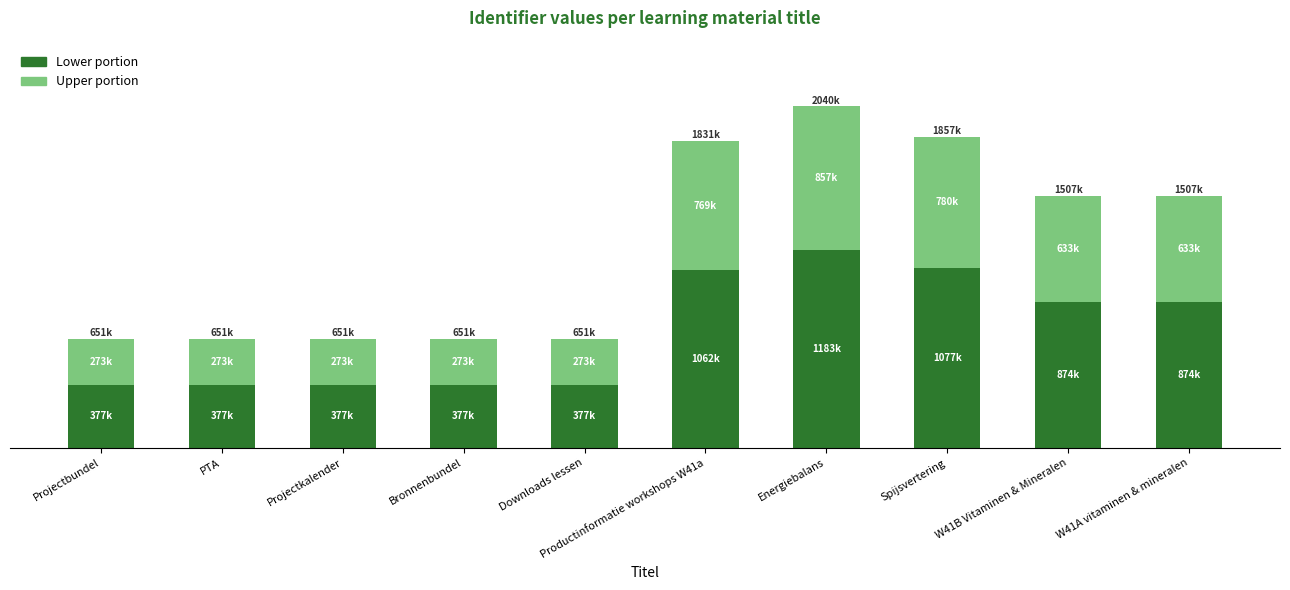

What is the label of the 10th bar from the left?

W41A vitaminen & mineralen